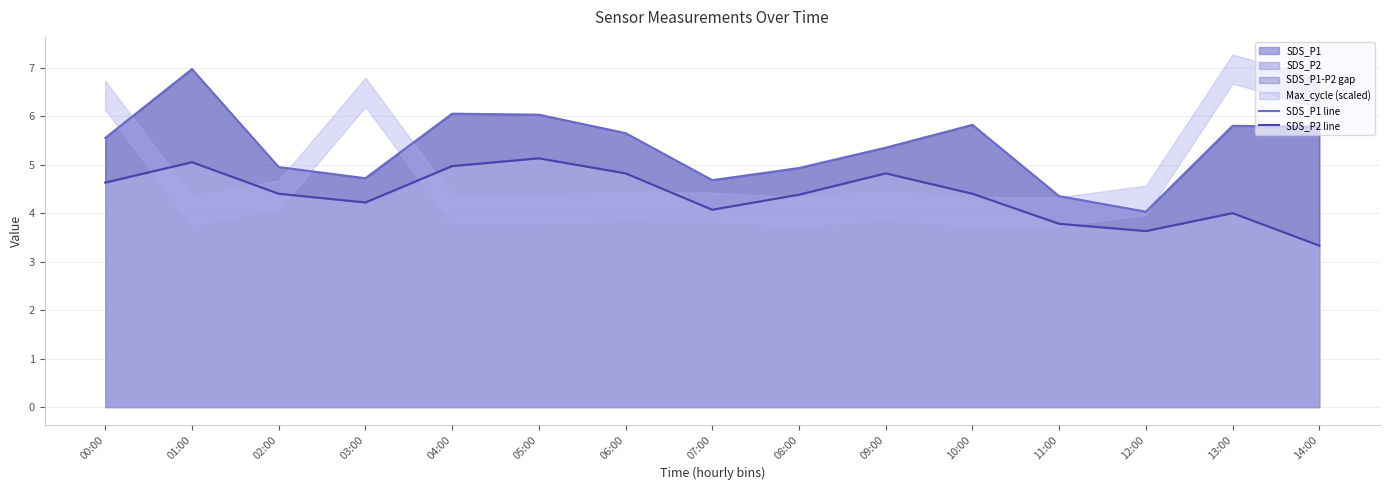

Reading right to left, what are all the values shown in this chart?

SDS_P1 line: 14:00=5.8	13:00=5.8	12:00=4.0	11:00=4.3	10:00=5.8	09:00=5.3	08:00=4.9	07:00=4.7	06:00=5.7	05:00=6.0	04:00=6.0	03:00=4.7	02:00=5.0	01:00=7.0	00:00=5.5
SDS_P2 line: 14:00=3.3	13:00=4.0	12:00=3.6	11:00=3.8	10:00=4.4	09:00=4.8	08:00=4.4	07:00=4.1	06:00=4.8	05:00=5.1	04:00=5.0	03:00=4.2	02:00=4.4	01:00=5.0	00:00=4.6